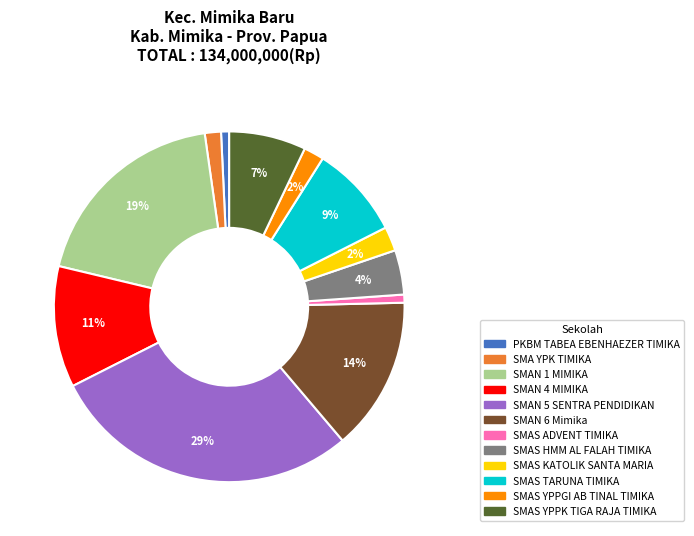

Is there any slice that represents more than half of the pie?

No